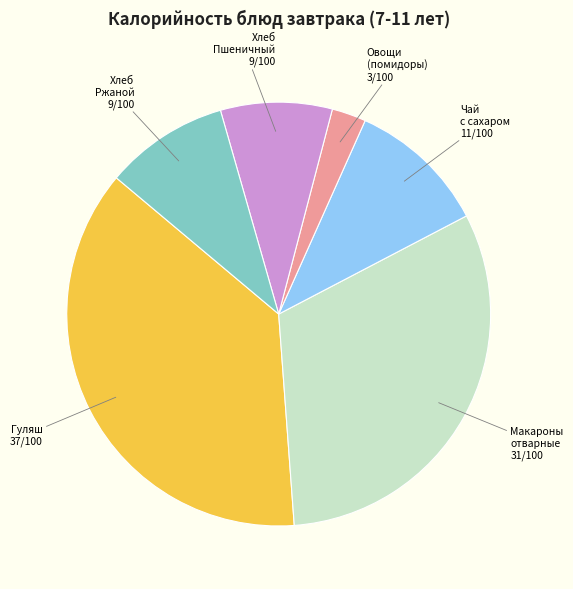

Count the number of slices in the pie.

6